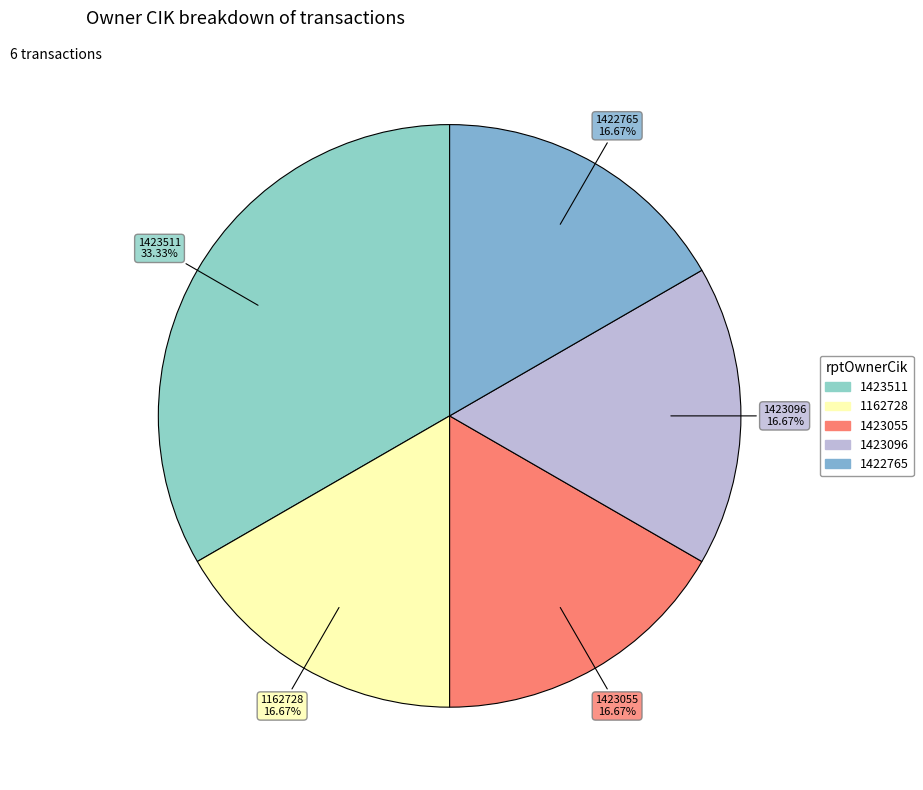

Do 1422765 and 1423096 together represent more than half of the pie?

No